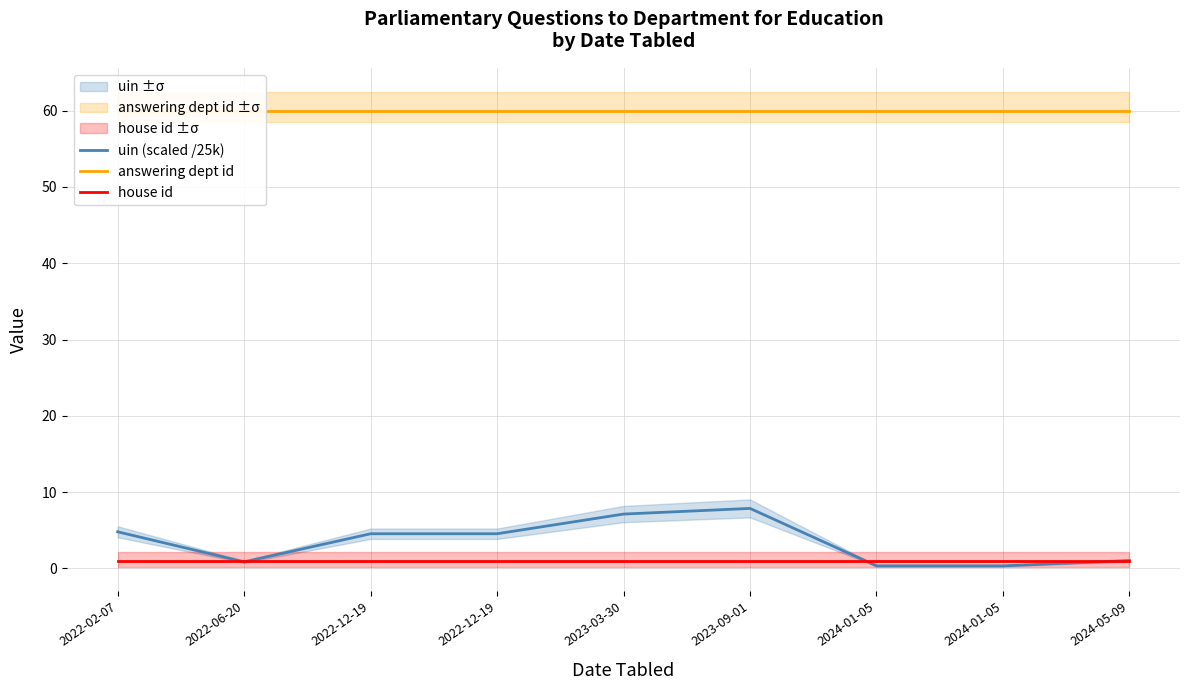

The value of answering dept id at 2022-12-19 is 82.3. True or false?

False